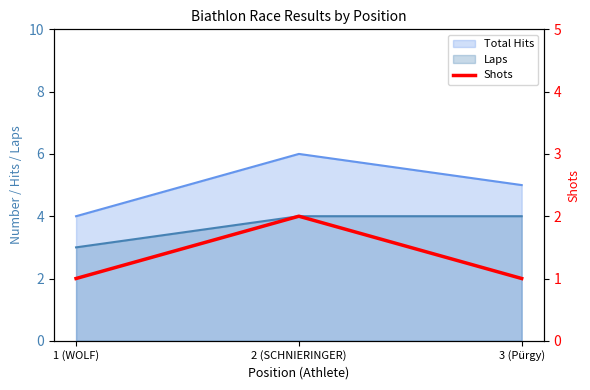

What is the label of the 3rd point from the right?

1 (WOLF)